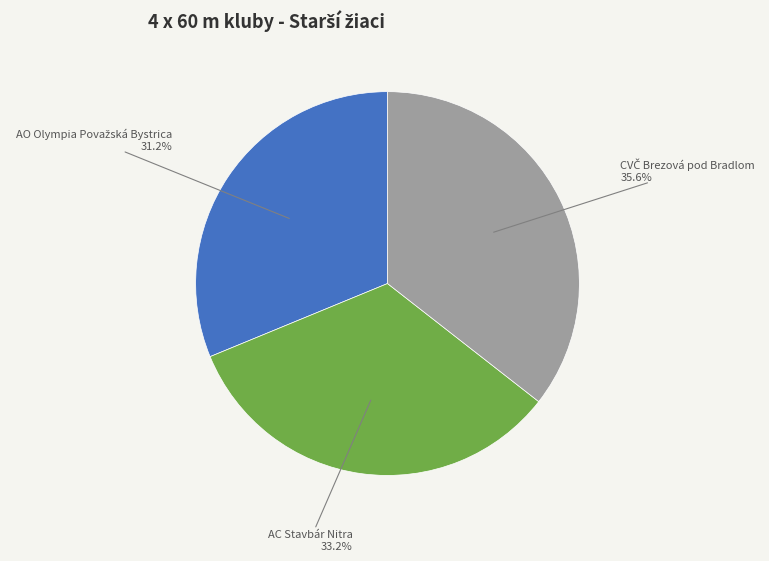

Is there any slice that represents more than half of the pie?

No